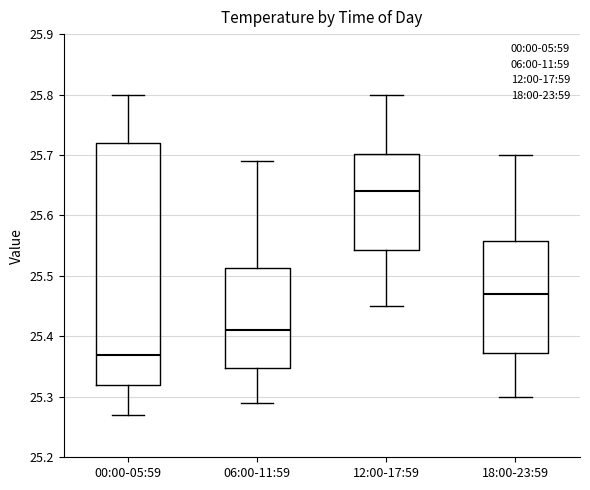

Reading left to right, read every box against the y-axis: the position of its median line, the range the box covers, and the ends of its whiskers. The values are not printed on the chart, so give them approximately, as read against the axis.

00:00-05:59: median 25.37, box 25.32 to 25.72, whiskers 25.27 to 25.80
06:00-11:59: median 25.41, box 25.35 to 25.51, whiskers 25.29 to 25.69
12:00-17:59: median 25.64, box 25.54 to 25.70, whiskers 25.45 to 25.80
18:00-23:59: median 25.47, box 25.37 to 25.56, whiskers 25.30 to 25.70